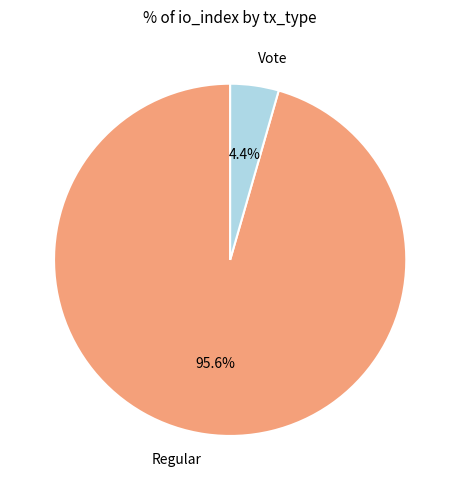

To the nearest percent, what is the difference between the Regular and Vote slice percentages?

91%